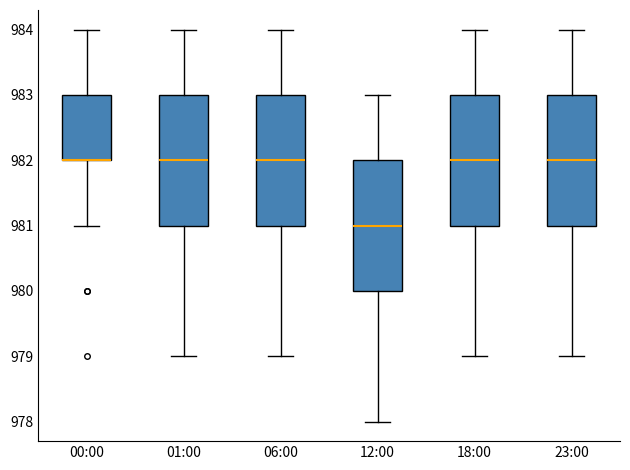

Reading left to right, transcribe this box plot: for each box, give where its median line is, the range the box spans, and where its two whiskers end, as read against the y-axis. The values are not printed on the chart, so give them approximately, as read against the axis.

00:00: median 982 (drawn on the box's lower edge), box 982 to 983, whiskers 981 to 984
01:00: median 982, box 981 to 983, whiskers 979 to 984
06:00: median 982, box 981 to 983, whiskers 979 to 984
12:00: median 981, box 980 to 982, whiskers 978 to 983
18:00: median 982, box 981 to 983, whiskers 979 to 984
23:00: median 982, box 981 to 983, whiskers 979 to 984